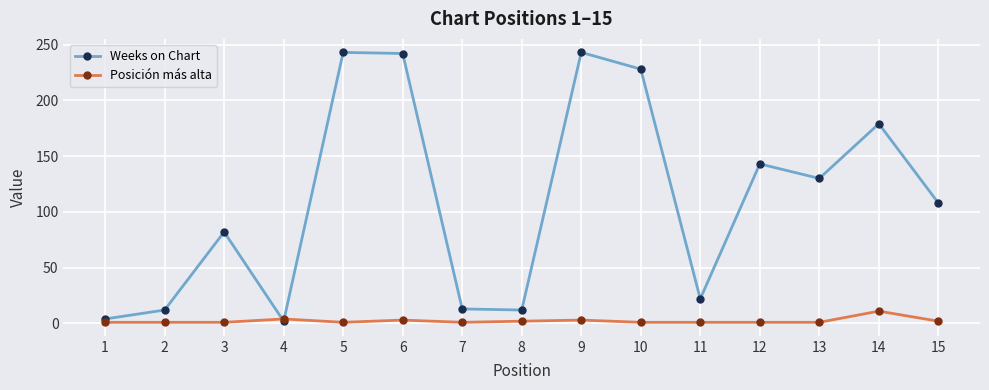

The value of Weeks on Chart at 2 is 12. True or false?

True